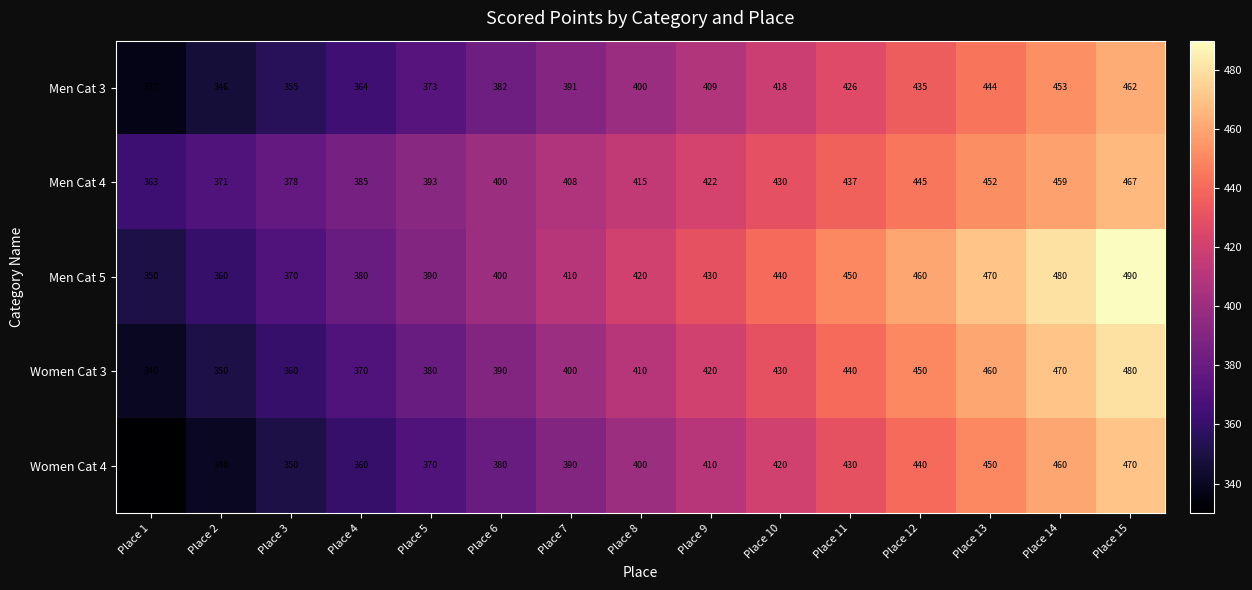

What is the difference between the highest and lowest values at Place 15?

28